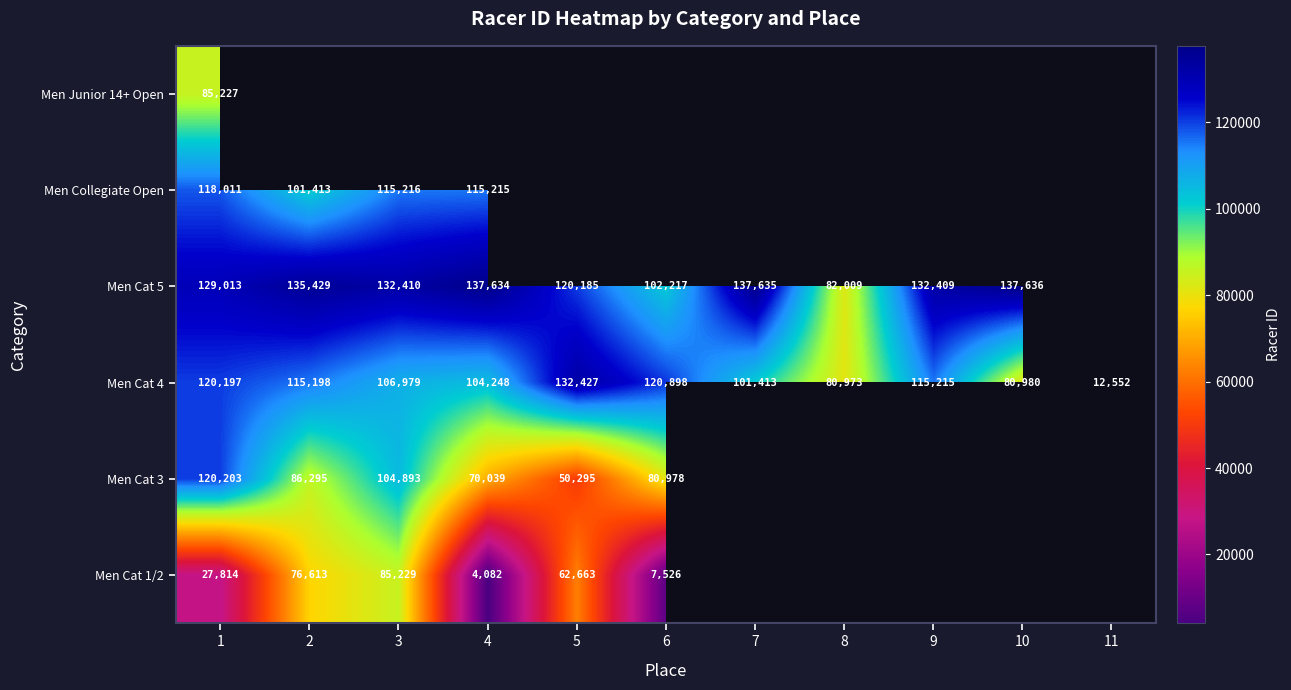

What is the difference between the Men Cat 4 values at 1 and 9?

4982